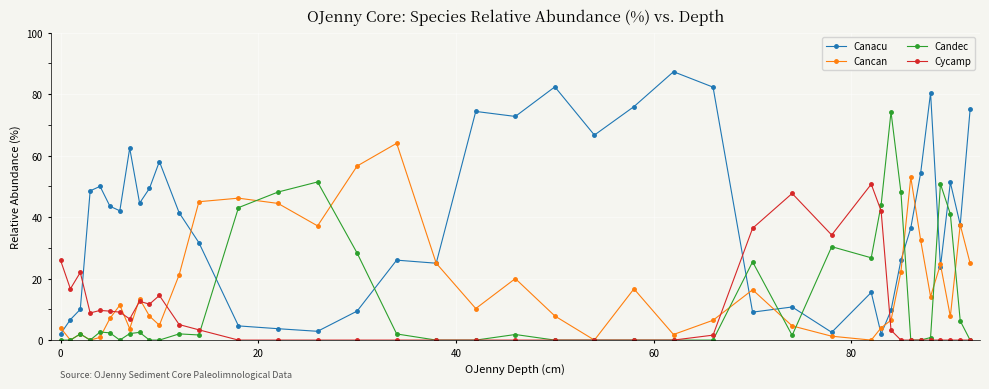

Which series has the widest spread of values?

Canacu